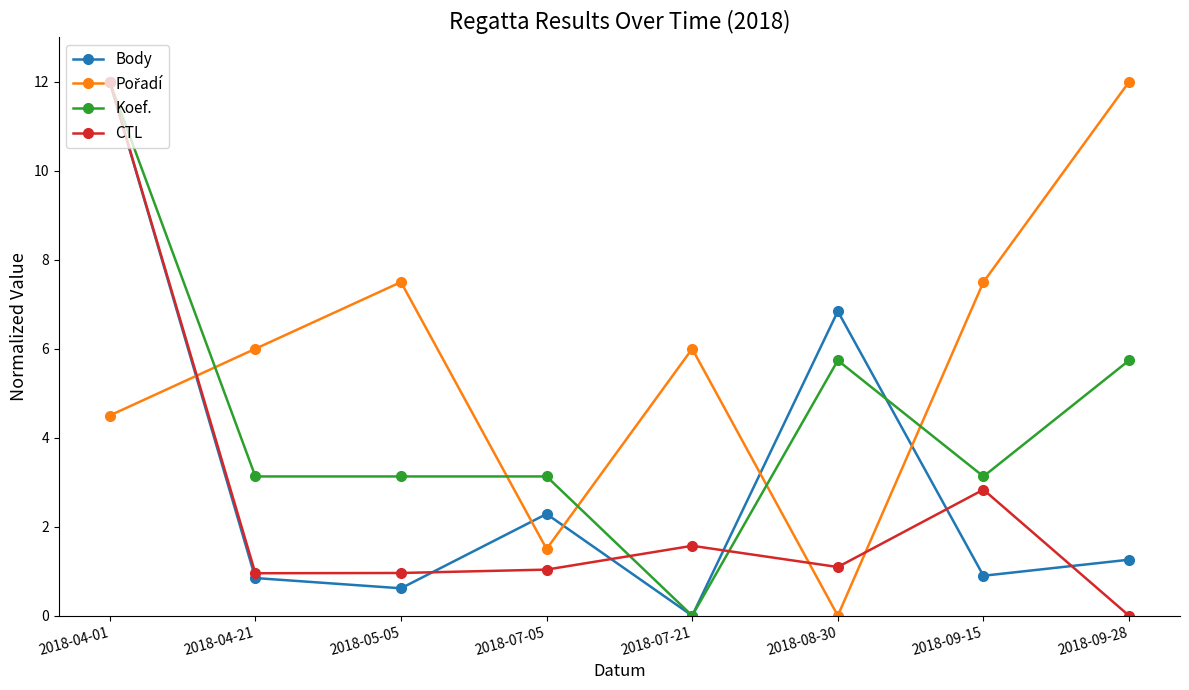

How many data points does each series have?

8